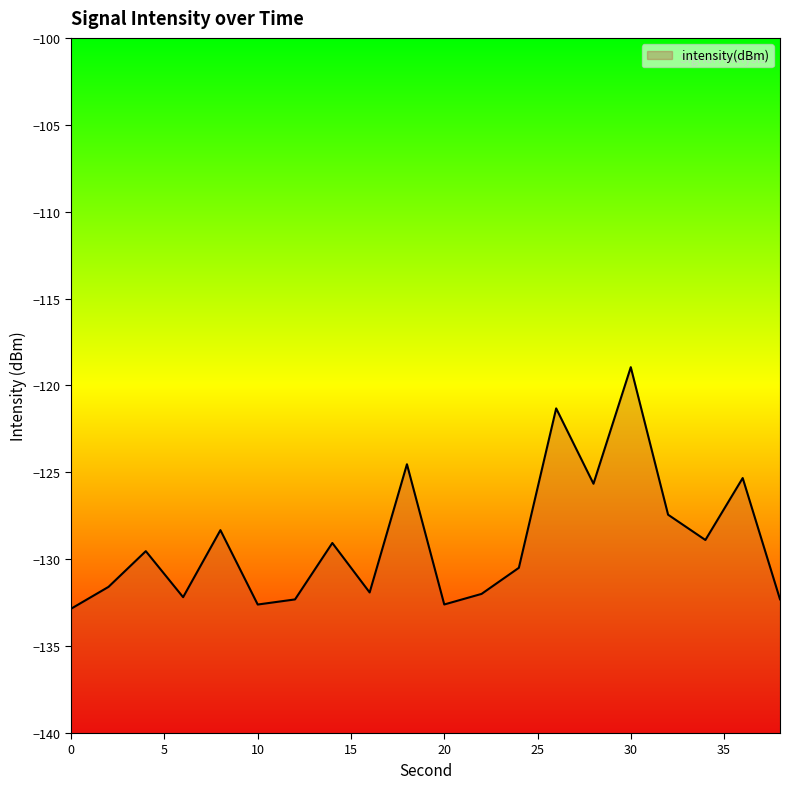

Does the chart display data point markers on the line(s)?

No